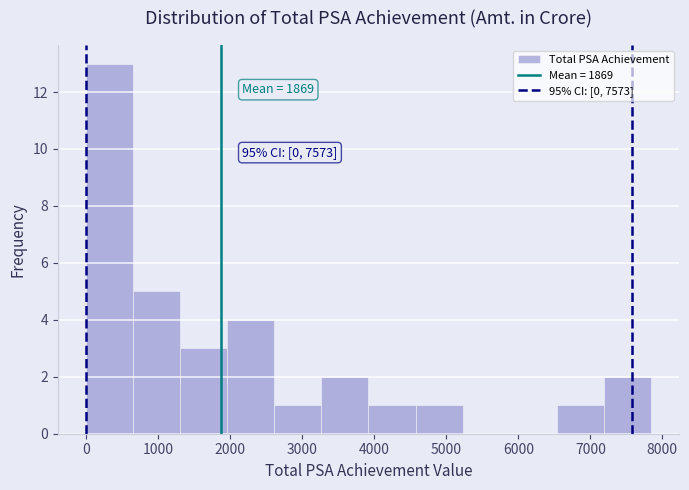

Over which range of the x-axis is the bar tallest?

0 to 700